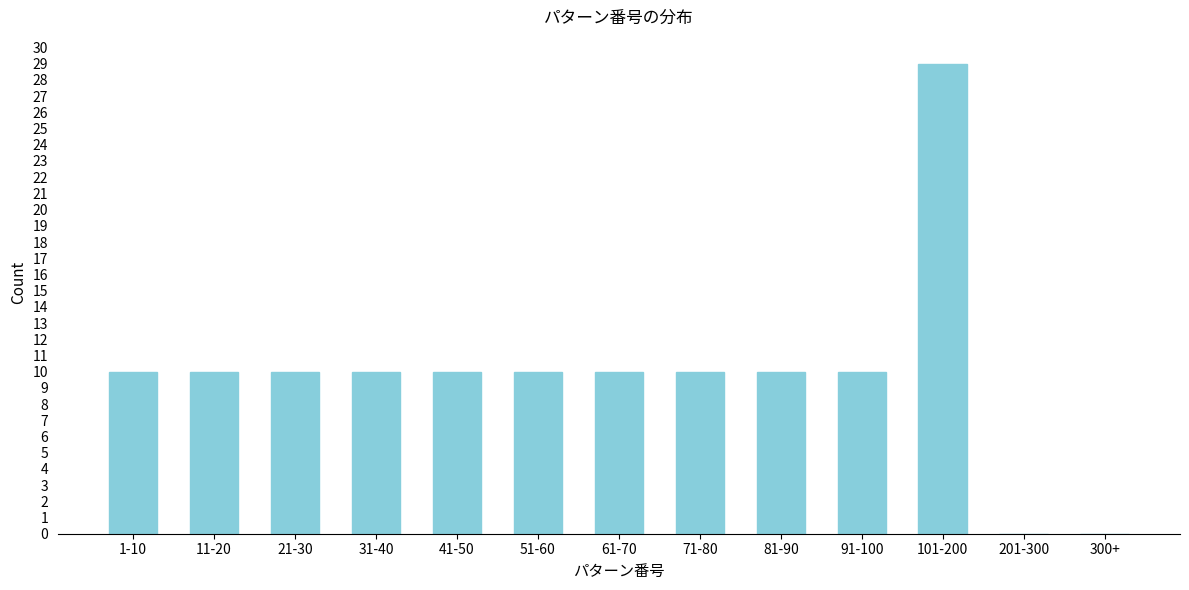

Reading right to left, extract all data points from this chart.

300+=0	201-300=0	101-200=29	91-100=10	81-90=10	71-80=10	61-70=10	51-60=10	41-50=10	31-40=10	21-30=10	11-20=10	1-10=10